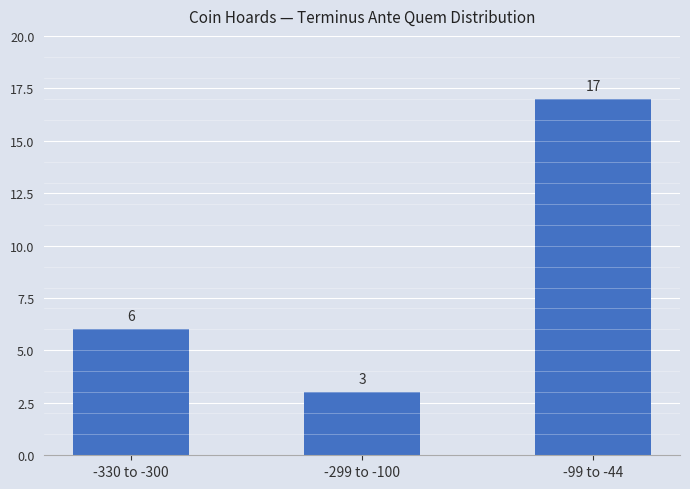

What position from the left is -330 to -300?

1